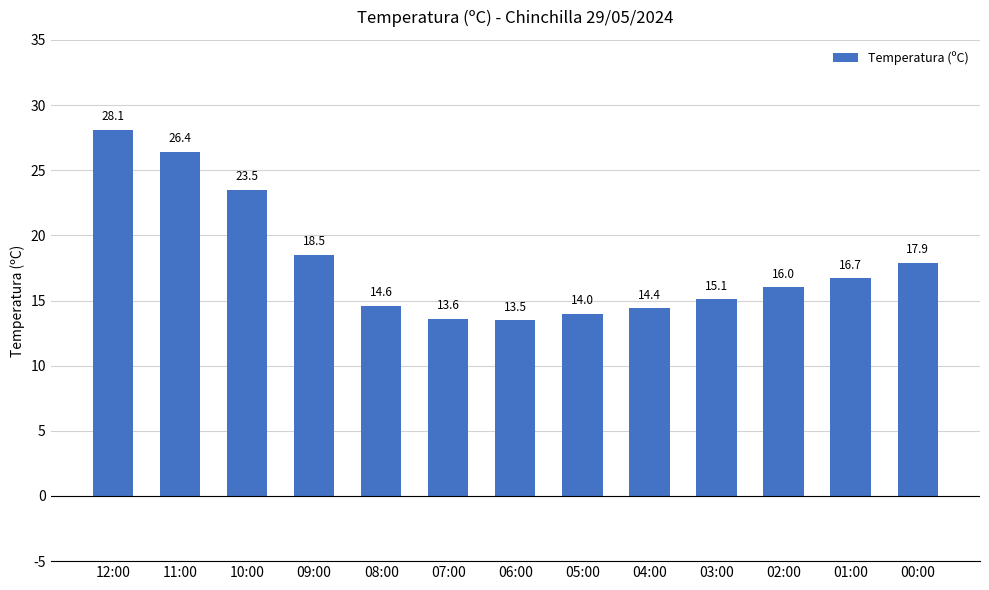

Reading right to left, extract all data points from this chart.

00:00=17.9	01:00=16.7	02:00=16.0	03:00=15.1	04:00=14.4	05:00=14.0	06:00=13.5	07:00=13.6	08:00=14.6	09:00=18.5	10:00=23.5	11:00=26.4	12:00=28.1